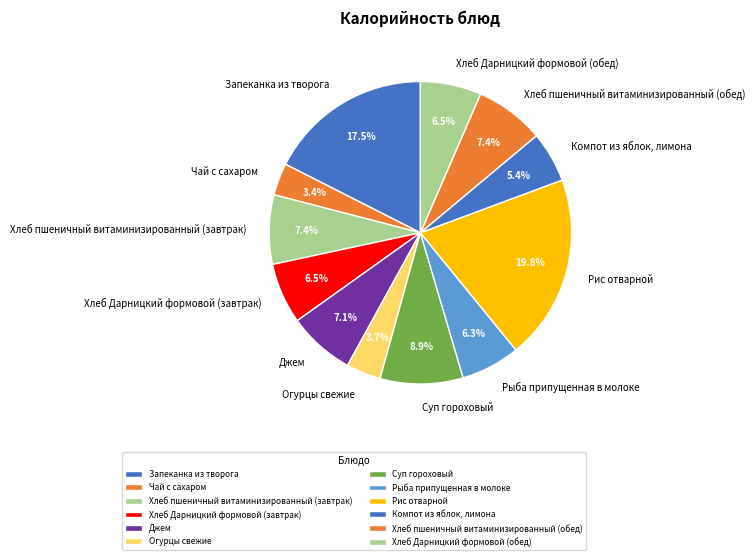

Does any single category account for the majority?

No